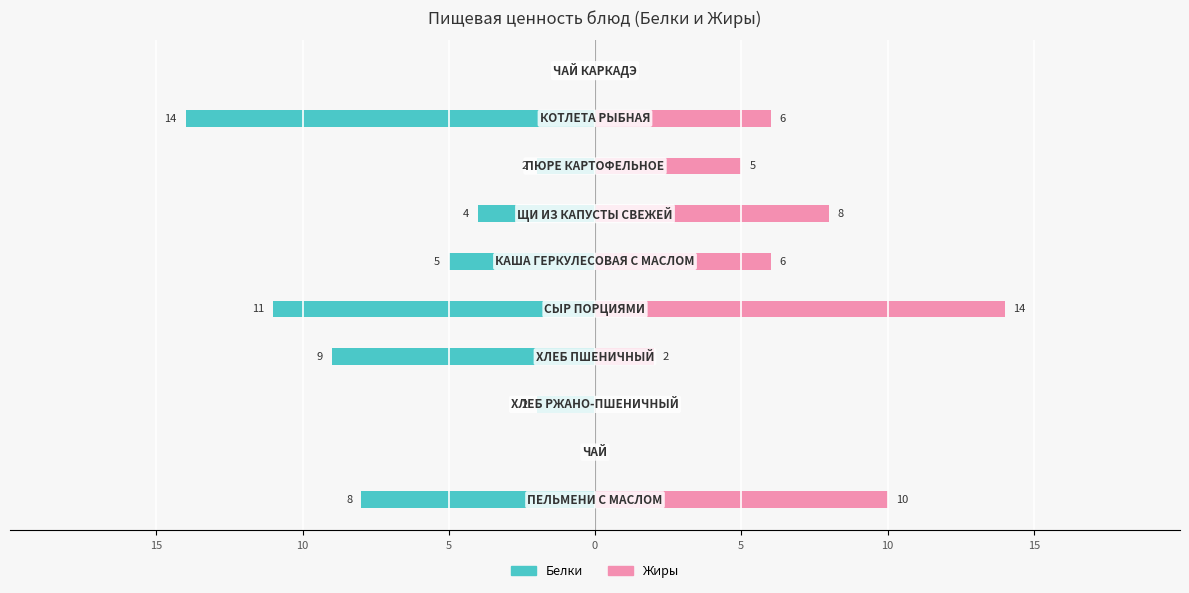

List the series in order of their peak value, highest first.

Жиры, Белки